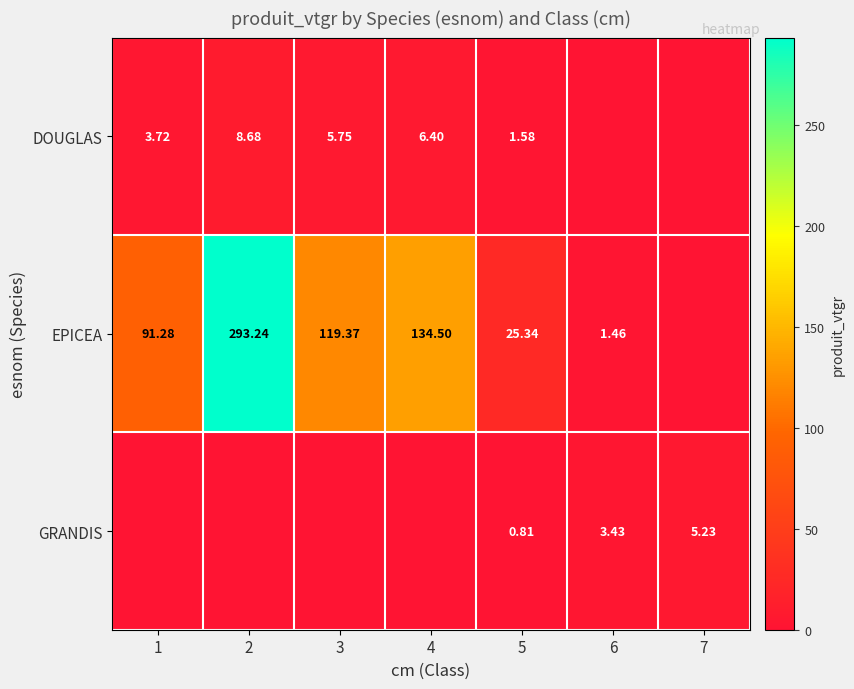

Is the value of EPICEA at 6 greater than the value of DOUGLAS at 5?

No